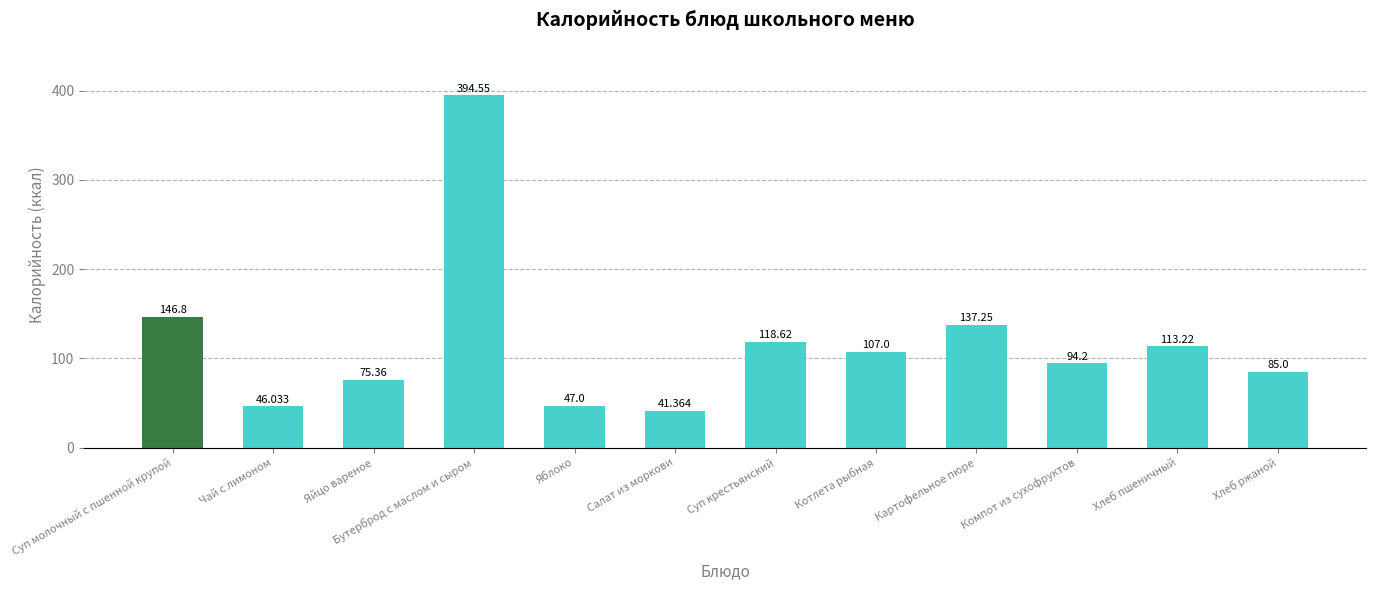

The value at Картофельное пюре is 137.2. True or false?

True